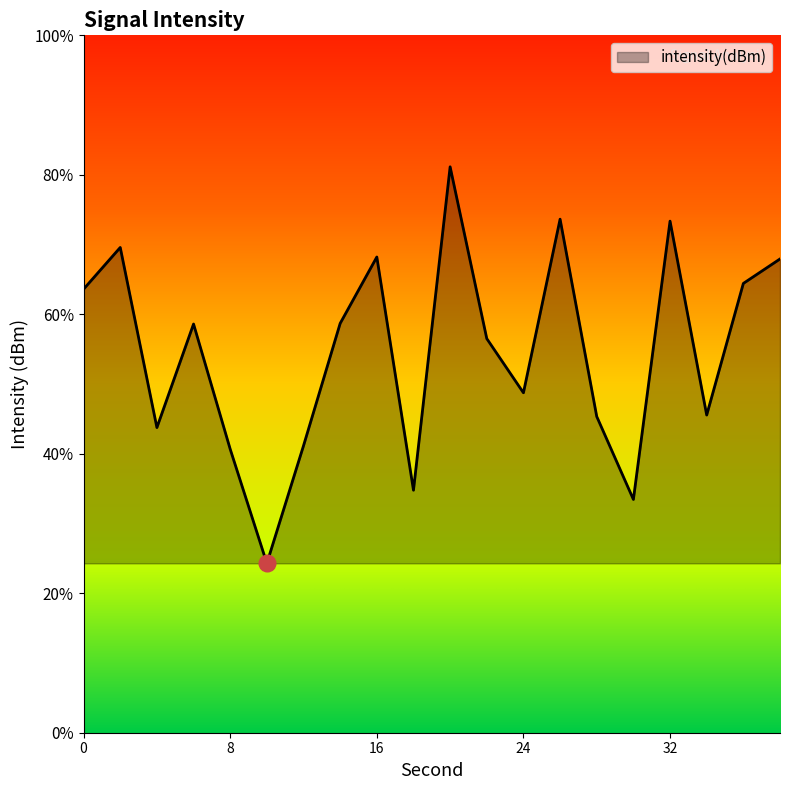

Is this an area chart (filled region under the line)?

Yes